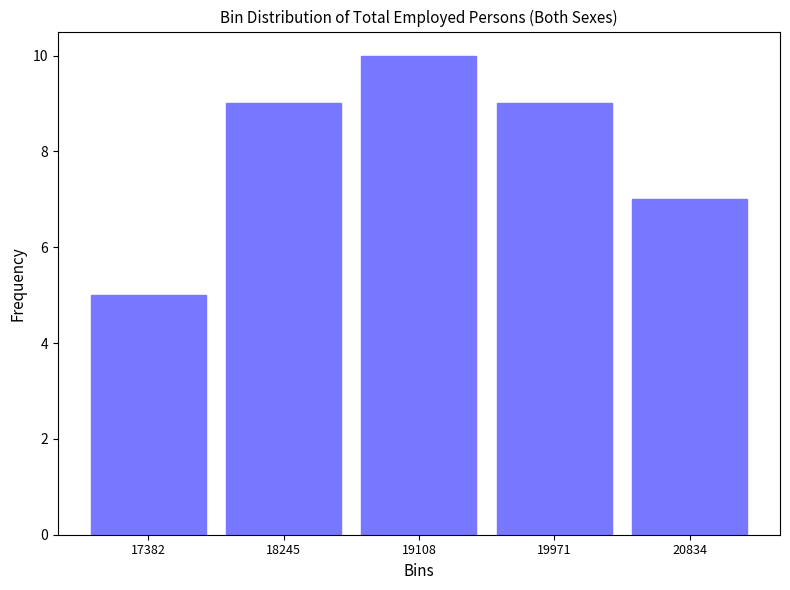

Reading left to right, list every bar in this chart as the range it spans on the x-axis followed by its height. Neither the bar edges nor the heights are printed on the chart, so give them approximately, as read against the axes.

17000 to 17800: 5
17800 to 18700: 9
18700 to 19500: 10
19500 to 20400: 9
20400 to 21300: 7